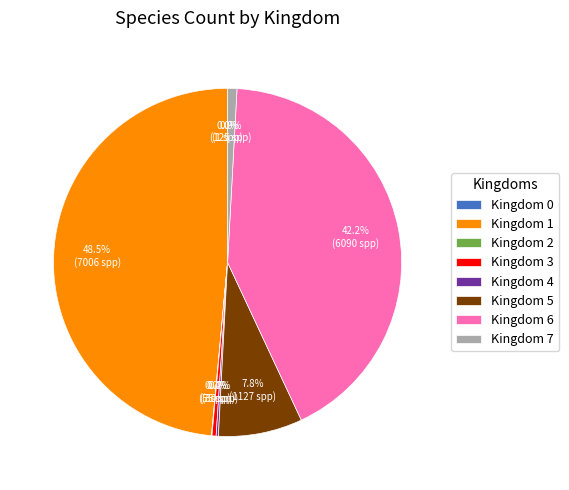

Which category has the biggest portion of the pie?

Kingdom 1